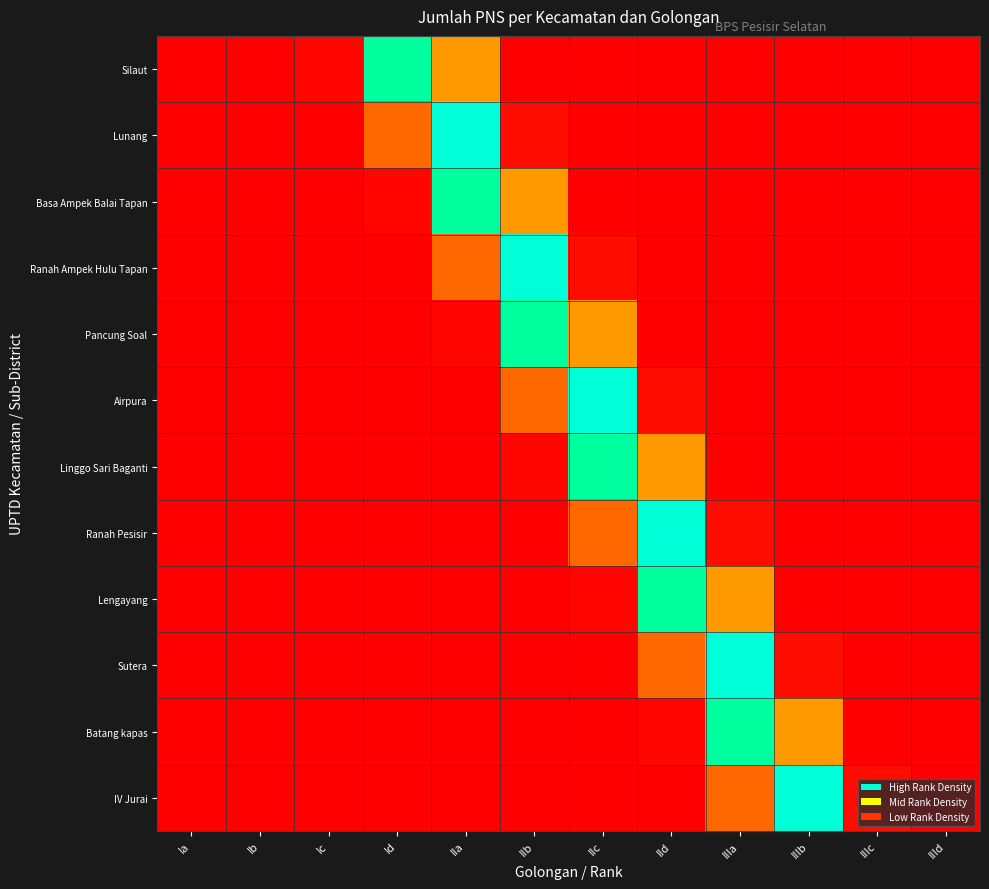

Reading right to left, what are all the values shown in this chart?

Silaut: IIId=0.0	IIIc=0.0	IIIb=0.0	IIIa=0.0	IId=0.0	IIc=0.0	IIb=0.0	IIa=0.3	Id=0.8	Ic=0.0	Ib=0.0	Ia=0.0
Lunang: IIId=0.0	IIIc=0.0	IIIb=0.0	IIIa=0.0	IId=0.0	IIc=0.0	IIb=0.0	IIa=0.9	Id=0.2	Ic=0.0	Ib=0.0	Ia=0.0
Basa Ampek Balai Tapan: IIId=0.0	IIIc=0.0	IIIb=0.0	IIIa=0.0	IId=0.0	IIc=0.0	IIb=0.3	IIa=0.8	Id=0.0	Ic=0.0	Ib=0.0	Ia=0.0
Ranah Ampek Hulu Tapan: IIId=0.0	IIIc=0.0	IIIb=0.0	IIIa=0.0	IId=0.0	IIc=0.0	IIb=0.9	IIa=0.2	Id=0.0	Ic=0.0	Ib=0.0	Ia=0.0
Pancung Soal: IIId=0.0	IIIc=0.0	IIIb=0.0	IIIa=0.0	IId=0.0	IIc=0.3	IIb=0.8	IIa=0.0	Id=0.0	Ic=0.0	Ib=0.0	Ia=0.0
Airpura: IIId=0.0	IIIc=0.0	IIIb=0.0	IIIa=0.0	IId=0.0	IIc=0.9	IIb=0.2	IIa=0.0	Id=0.0	Ic=0.0	Ib=0.0	Ia=0.0
Linggo Sari Baganti: IIId=0.0	IIIc=0.0	IIIb=0.0	IIIa=0.0	IId=0.3	IIc=0.8	IIb=0.0	IIa=0.0	Id=0.0	Ic=0.0	Ib=0.0	Ia=0.0
Ranah Pesisir: IIId=0.0	IIIc=0.0	IIIb=0.0	IIIa=0.0	IId=0.9	IIc=0.2	IIb=0.0	IIa=0.0	Id=0.0	Ic=0.0	Ib=0.0	Ia=0.0
Lengayang: IIId=0.0	IIIc=0.0	IIIb=0.0	IIIa=0.3	IId=0.8	IIc=0.0	IIb=0.0	IIa=0.0	Id=0.0	Ic=0.0	Ib=0.0	Ia=0.0
Sutera: IIId=0.0	IIIc=0.0	IIIb=0.0	IIIa=0.9	IId=0.2	IIc=0.0	IIb=0.0	IIa=0.0	Id=0.0	Ic=0.0	Ib=0.0	Ia=0.0
Batang kapas: IIId=0.0	IIIc=0.0	IIIb=0.3	IIIa=0.8	IId=0.0	IIc=0.0	IIb=0.0	IIa=0.0	Id=0.0	Ic=0.0	Ib=0.0	Ia=0.0
IV Jurai: IIId=0.0	IIIc=0.0	IIIb=0.9	IIIa=0.2	IId=0.0	IIc=0.0	IIb=0.0	IIa=0.0	Id=0.0	Ic=0.0	Ib=0.0	Ia=0.0